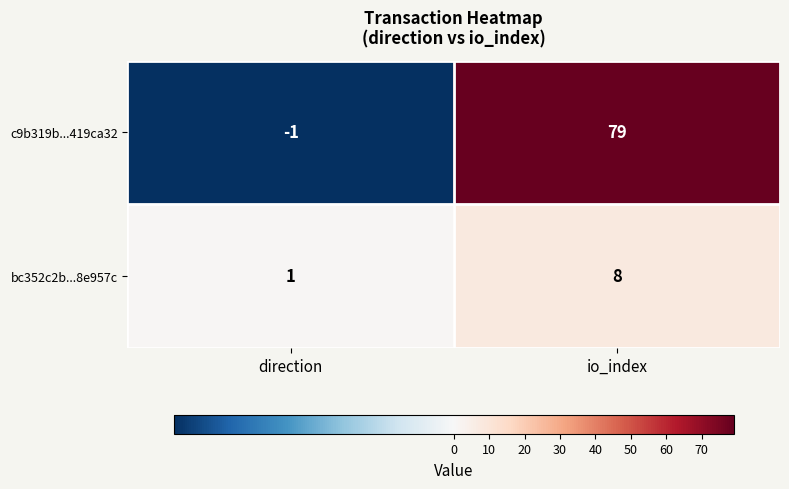

Rank the series by their maximum value, from lowest to highest.

bc352c2b...8e957c, c9b319b...419ca32